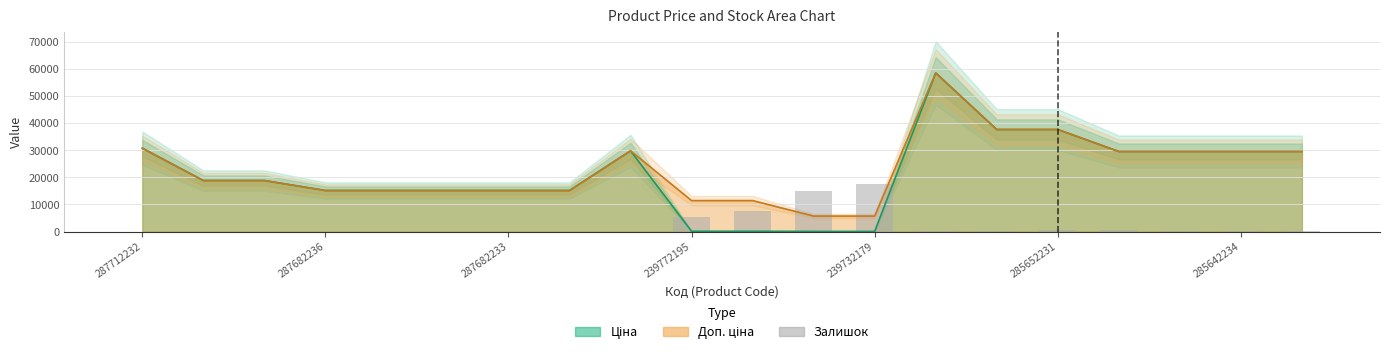

Are the bars grouped side by side (vs. stacked)?

No